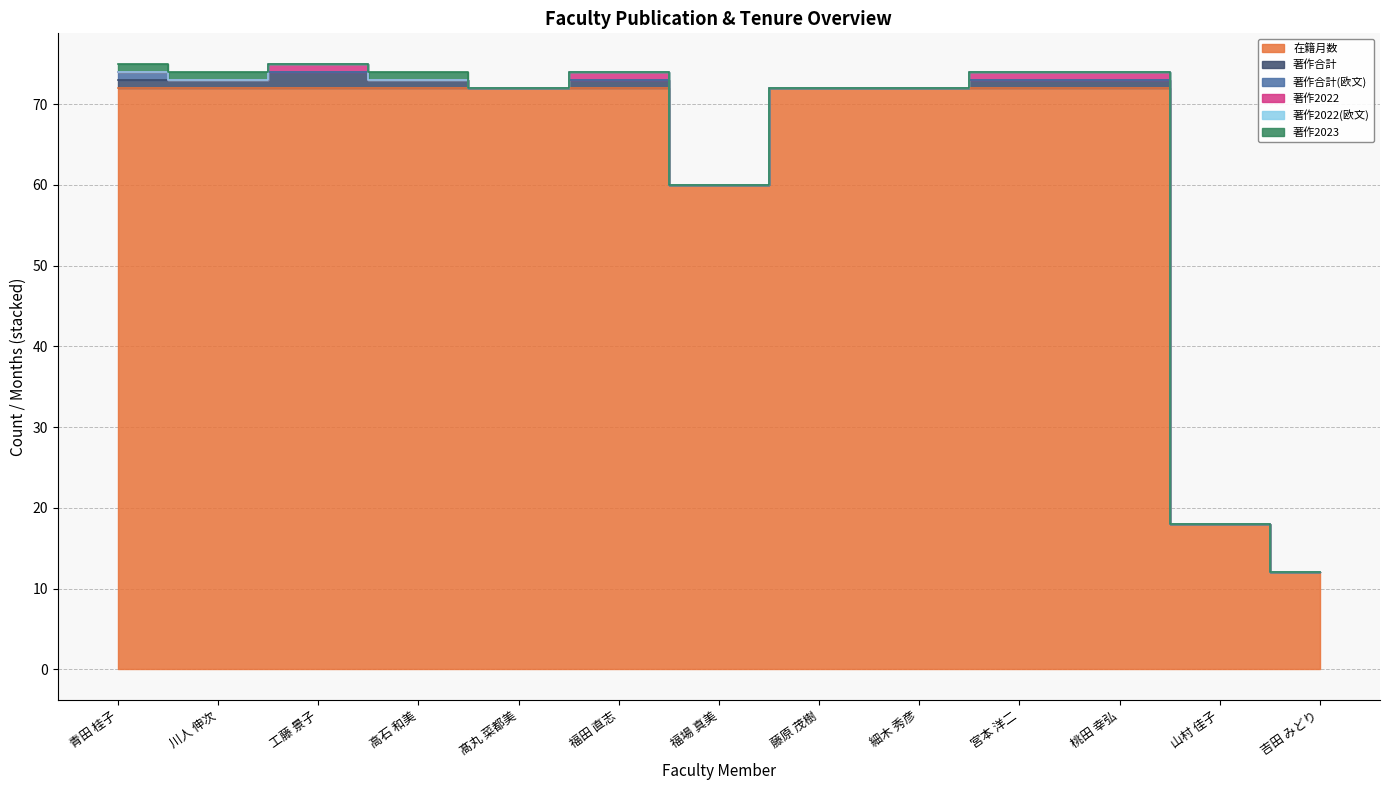

How many series are shown in this chart?

6